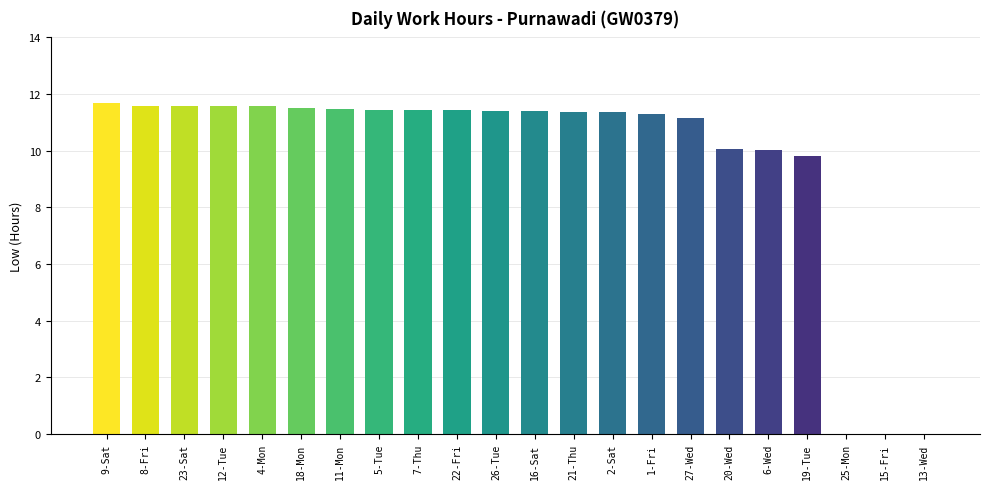

Between 19-Tue and 21-Thu, which is larger?

21-Thu